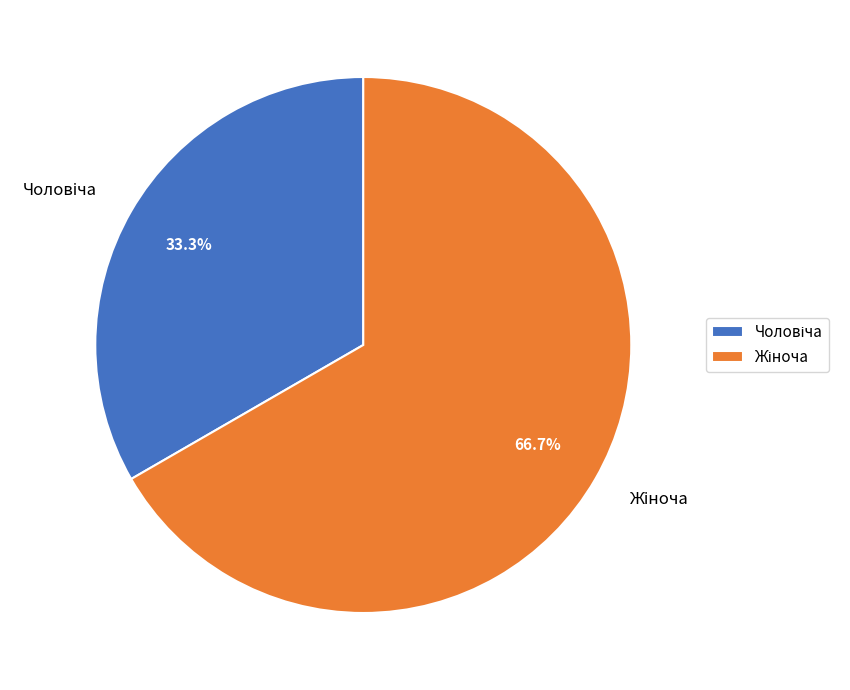

Does any single category account for the majority?

Yes